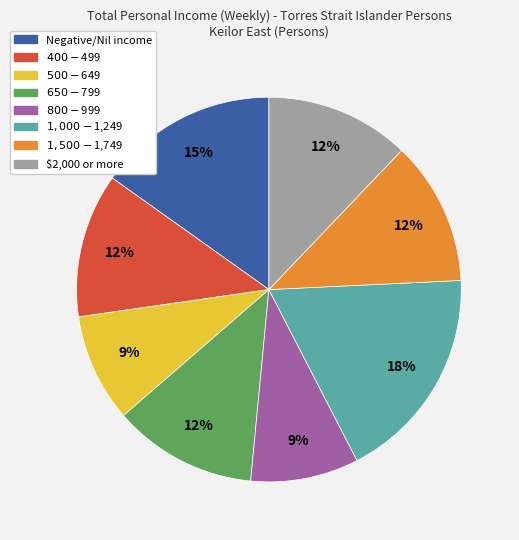

How many segments does this pie chart have?

8